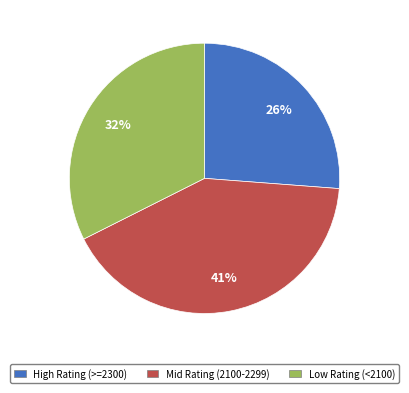

To the nearest percent, what is the average slice percentage?

33%